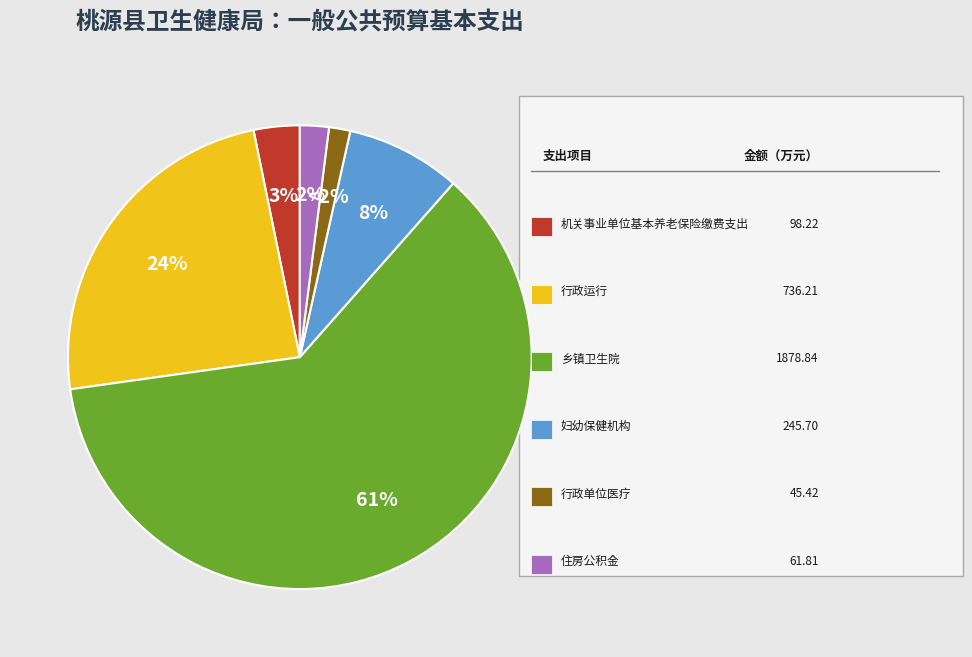

To the nearest percent, what is the average slice percentage?

17%